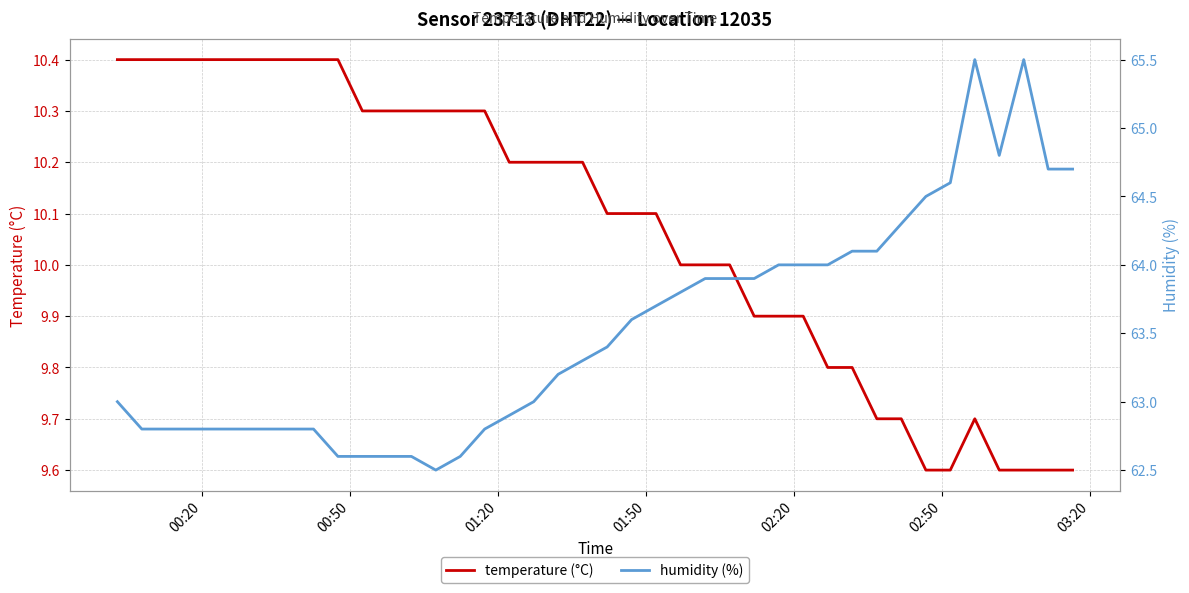

True or false: humidity (%) and temperature (°C) cross at least once.

False